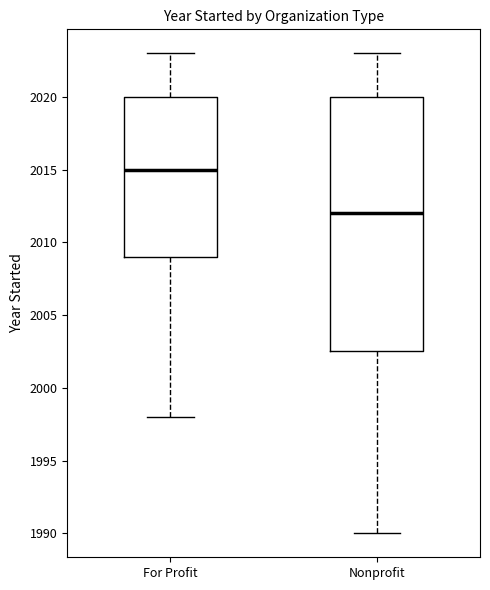

Comparing the boxes themselves (not the whiskers), which one is the tallest?

Nonprofit